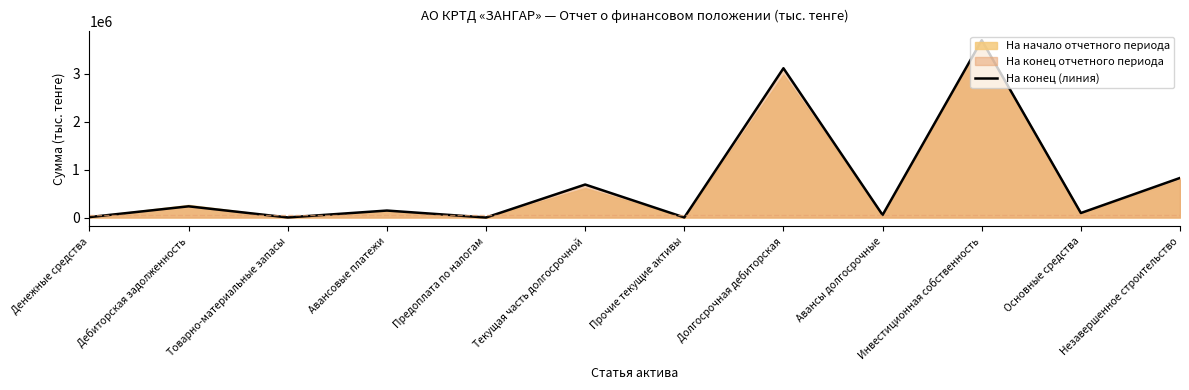

The value at Долгосрочная дебиторская is 3111728. True or false?

True